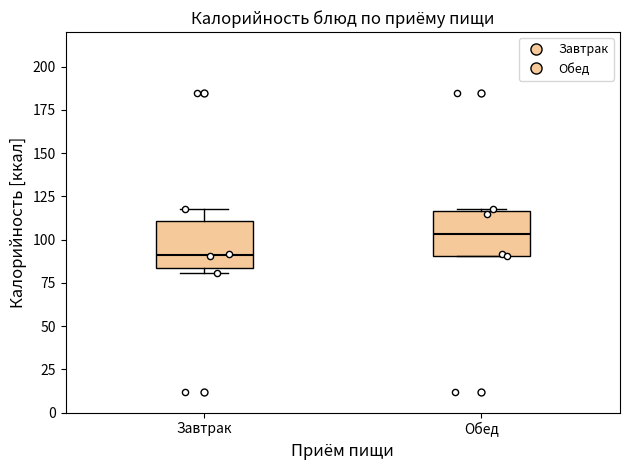

Where is the upper edge of the box for Завтрак on the y-axis? The values are not printed on the chart, so give them approximately, as read against the axis.

110